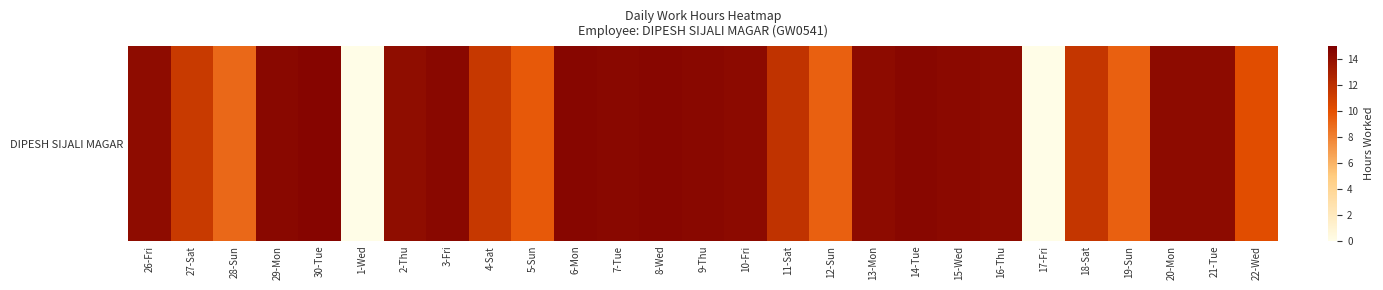

What is the change in value from 28-Sun to 16-Thu?

+5.2